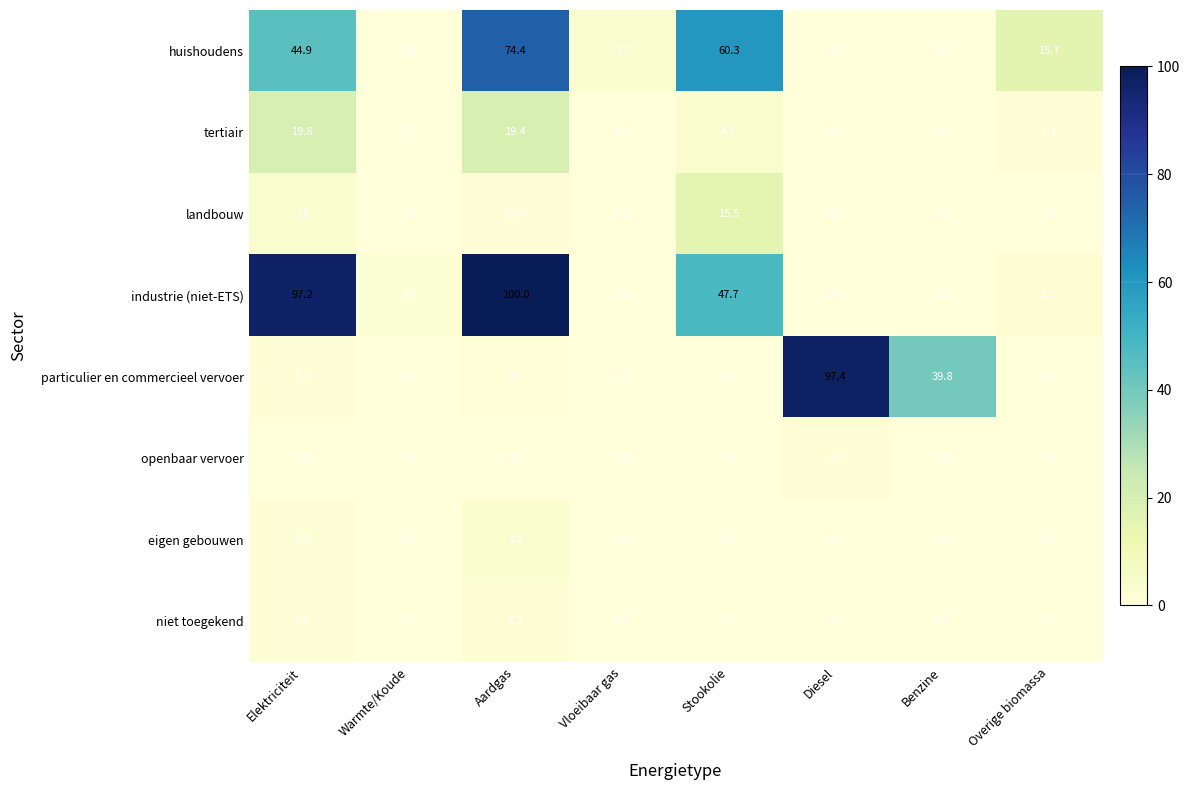

Count the number of categories in the chart.

8